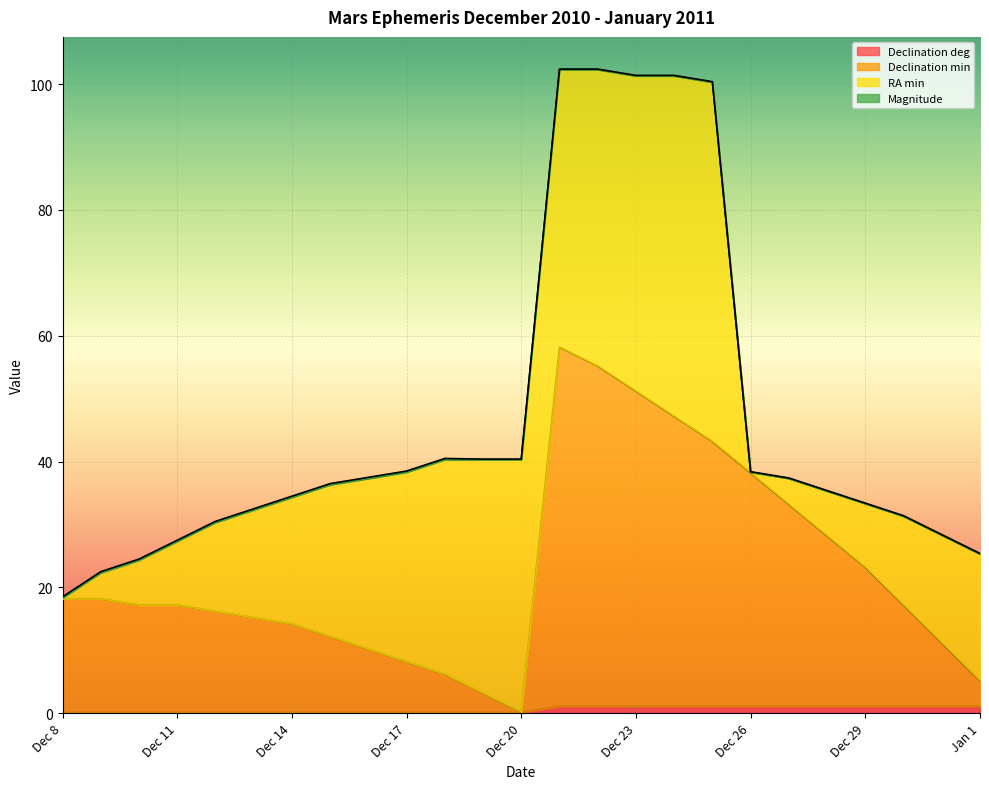

True or false: Declination min has a value of 18.2 at Dec 9.

True